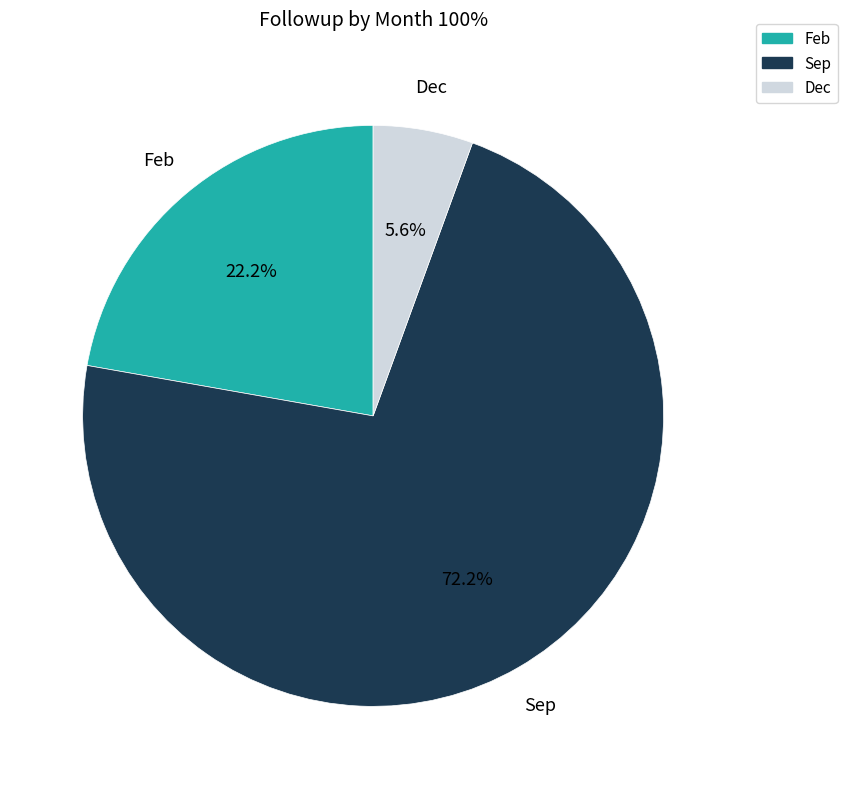

Does Dec account for over 50% of the chart?

No